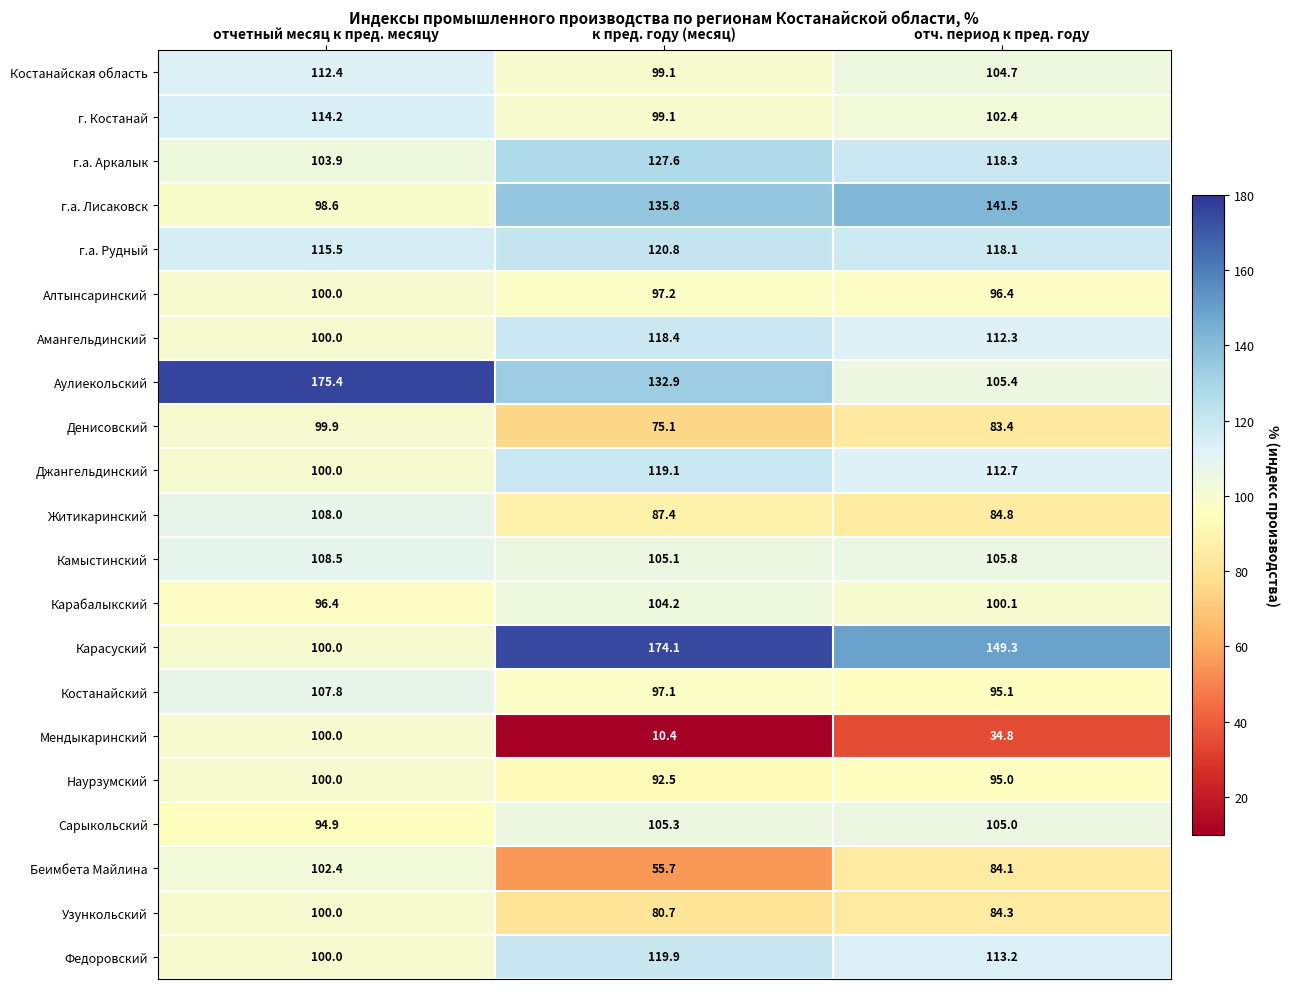

True or false: Федоровский has a value of 45.3 at отч. период к пред. году.

False